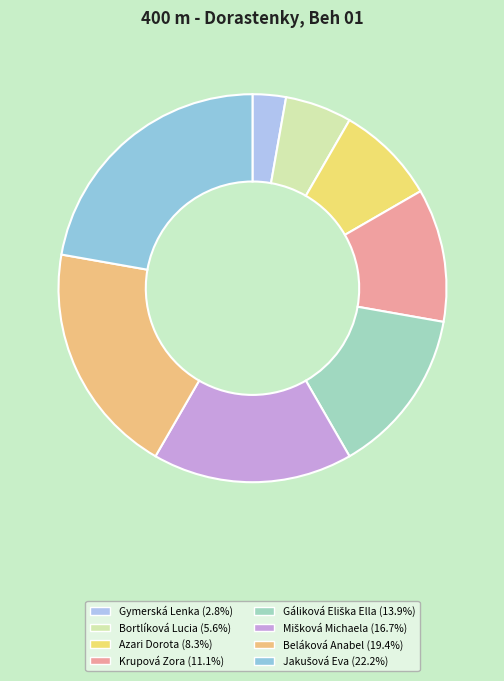

What percentage is the Azari Dorota slice, to the nearest percent?

8%